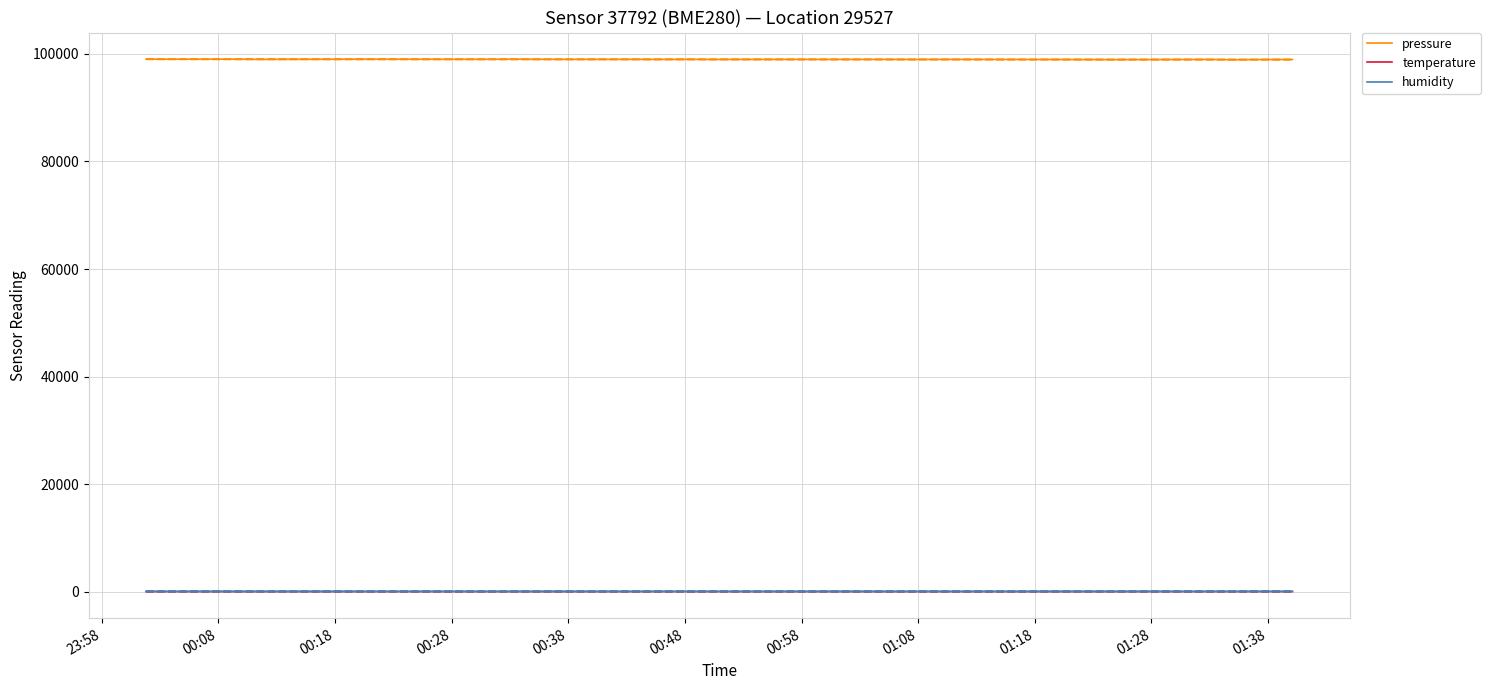

True or false: temperature and pressure cross at least once.

False